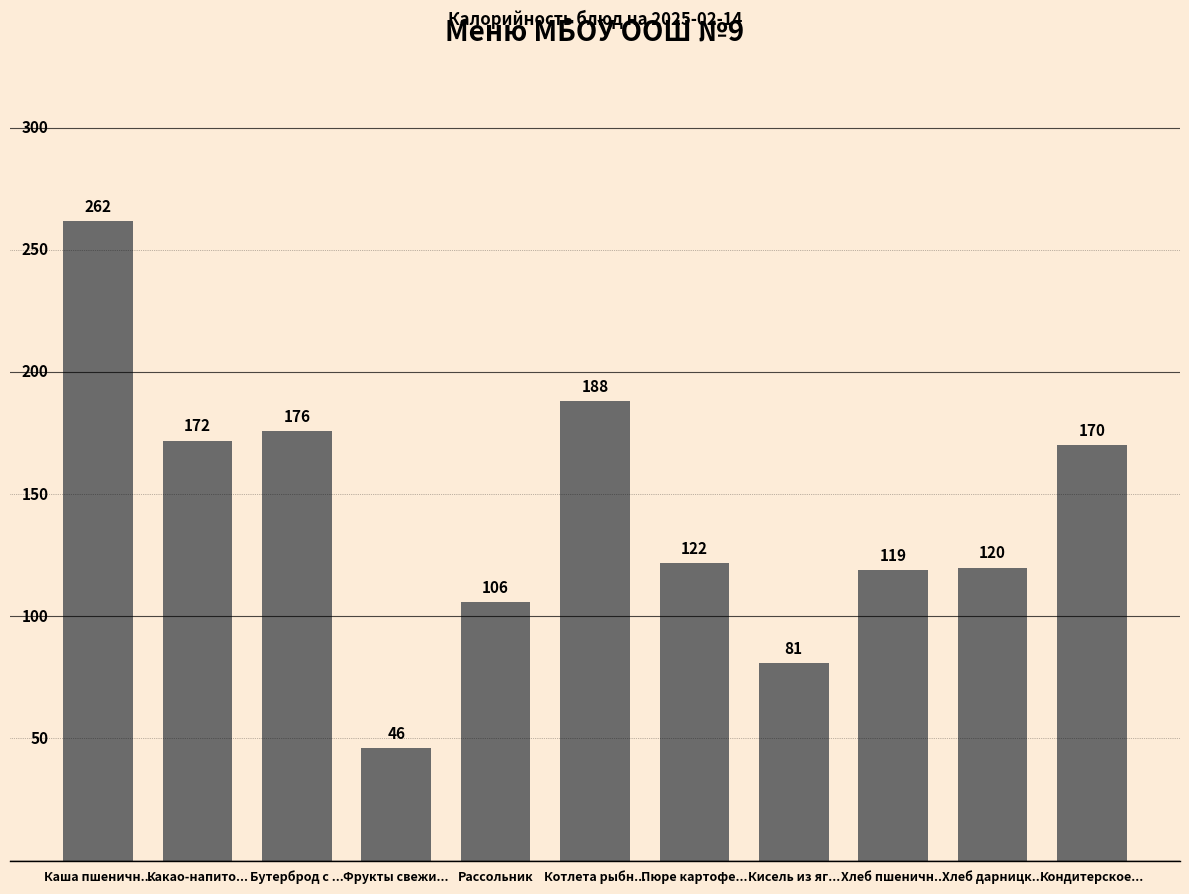

What is the label of the 6th bar from the left?

Котлета рыбн...